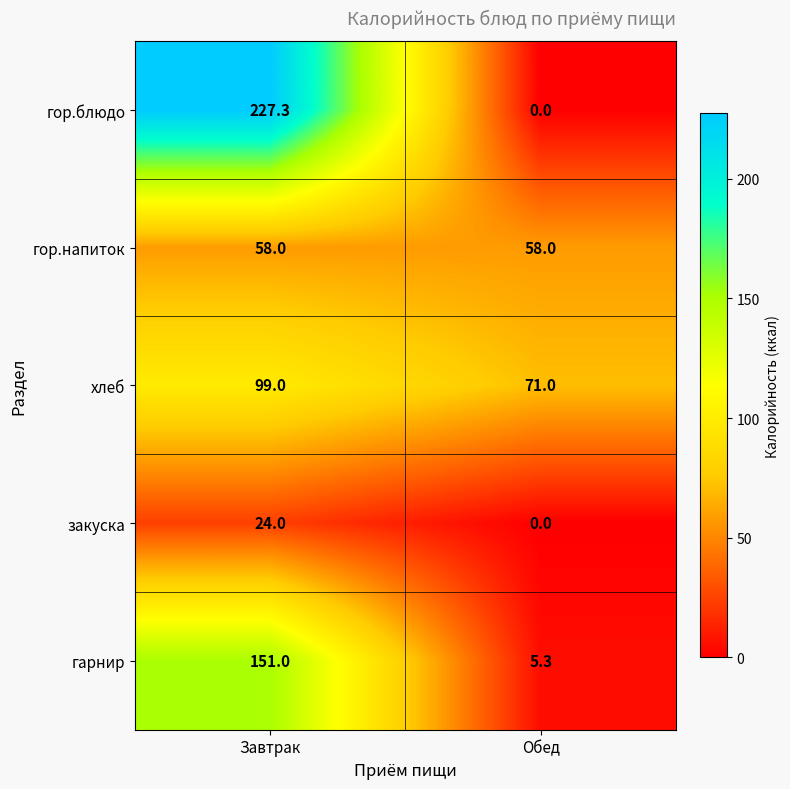

What is the approximate value of хлеб at Обед?

71.0